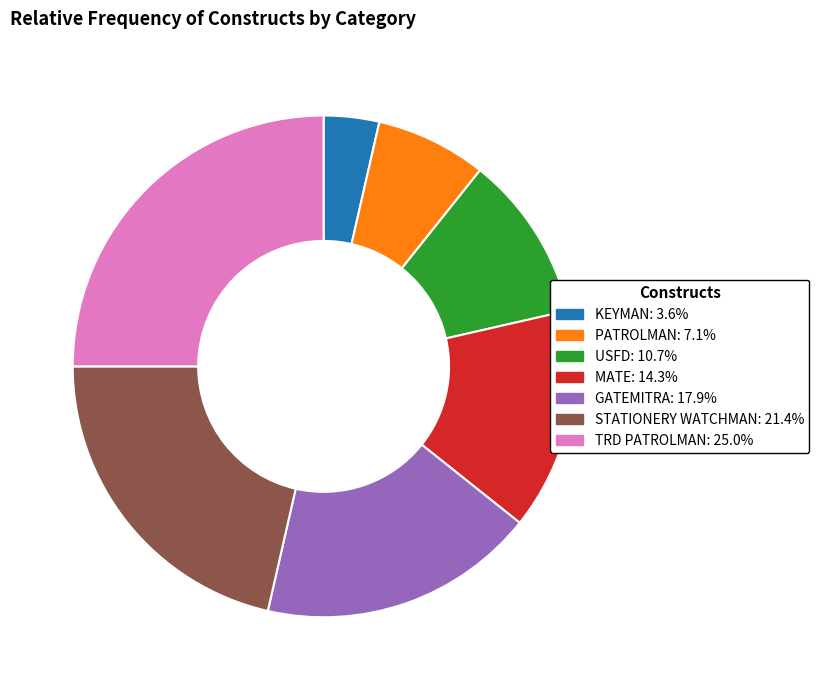

What is the smallest slice in the pie chart?

KEYMAN